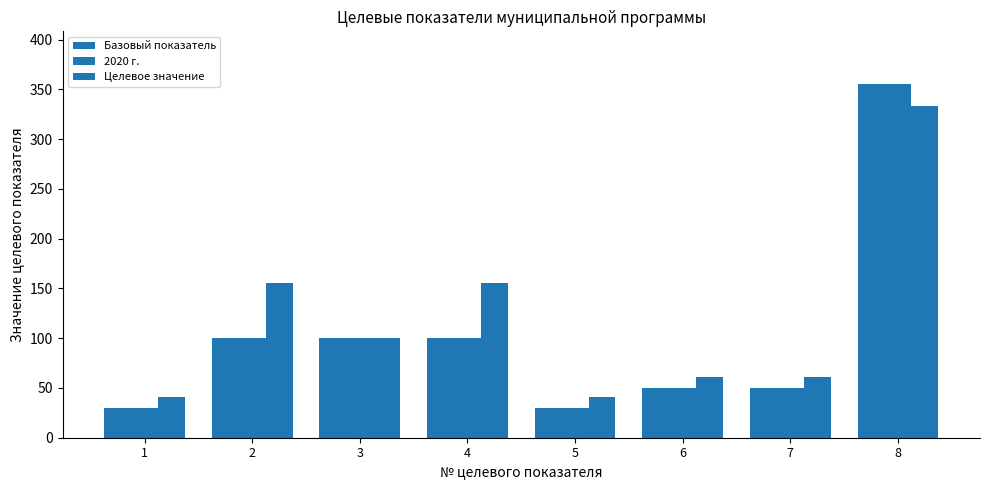

How many categories are shown in the chart?

8